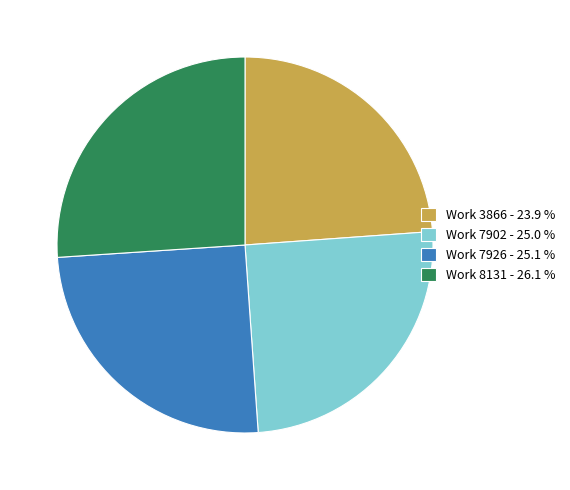

How many slices are in this pie chart?

4